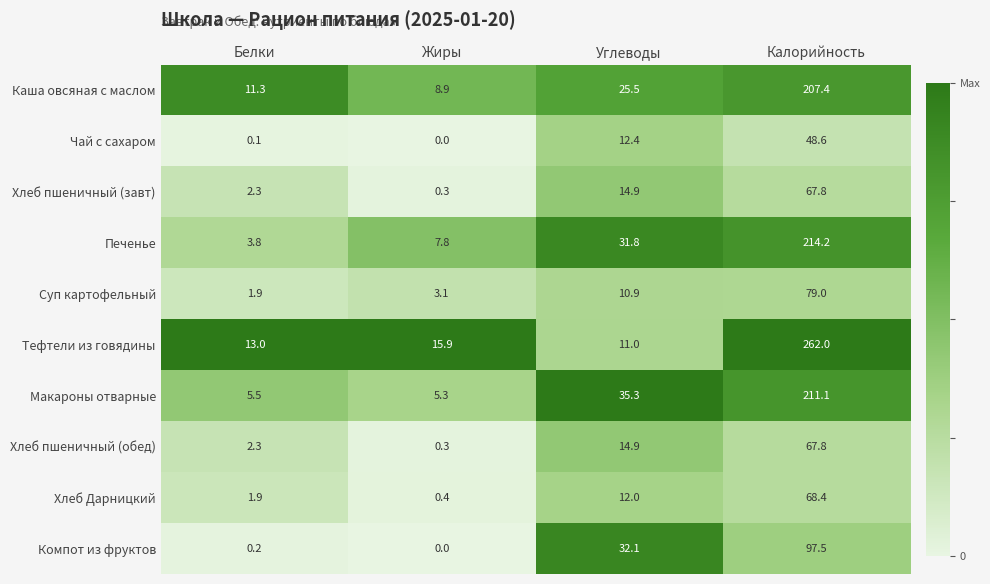

Rank the categories by Макароны отварные value from highest to lowest.

Калорийность, Углеводы, Белки, Жиры